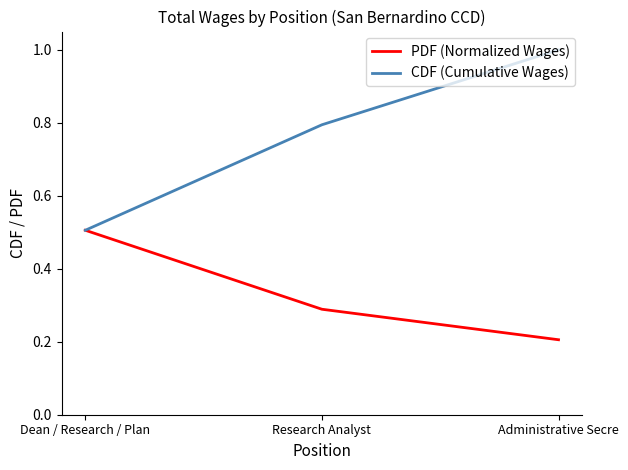

How many lines are shown in the chart?

2